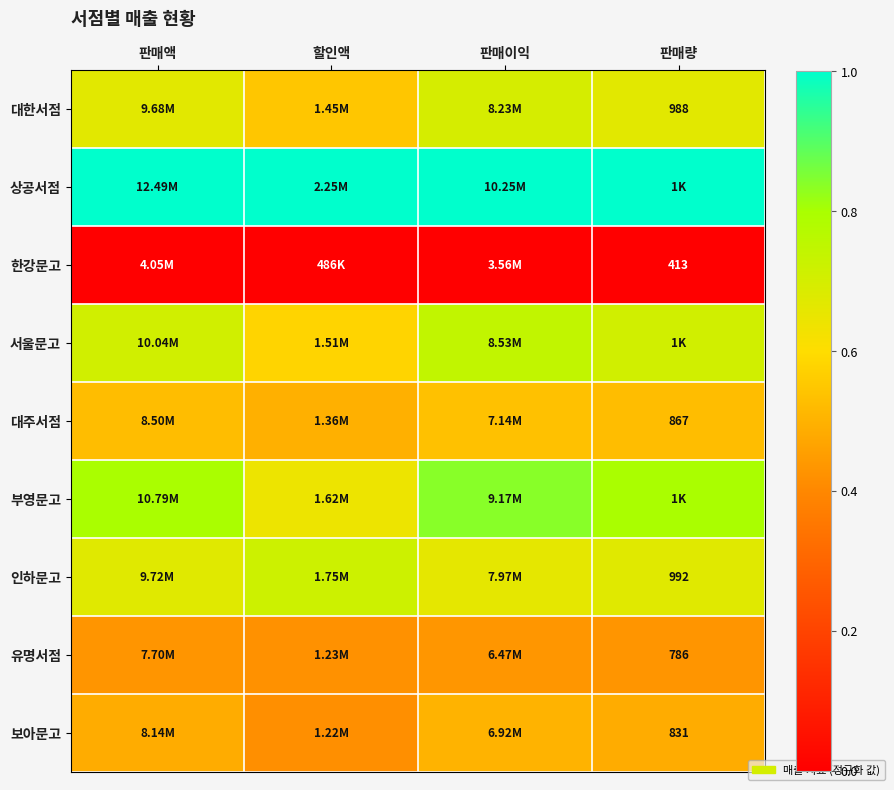

Read the 대주서점 value at 판매이익.

0.5